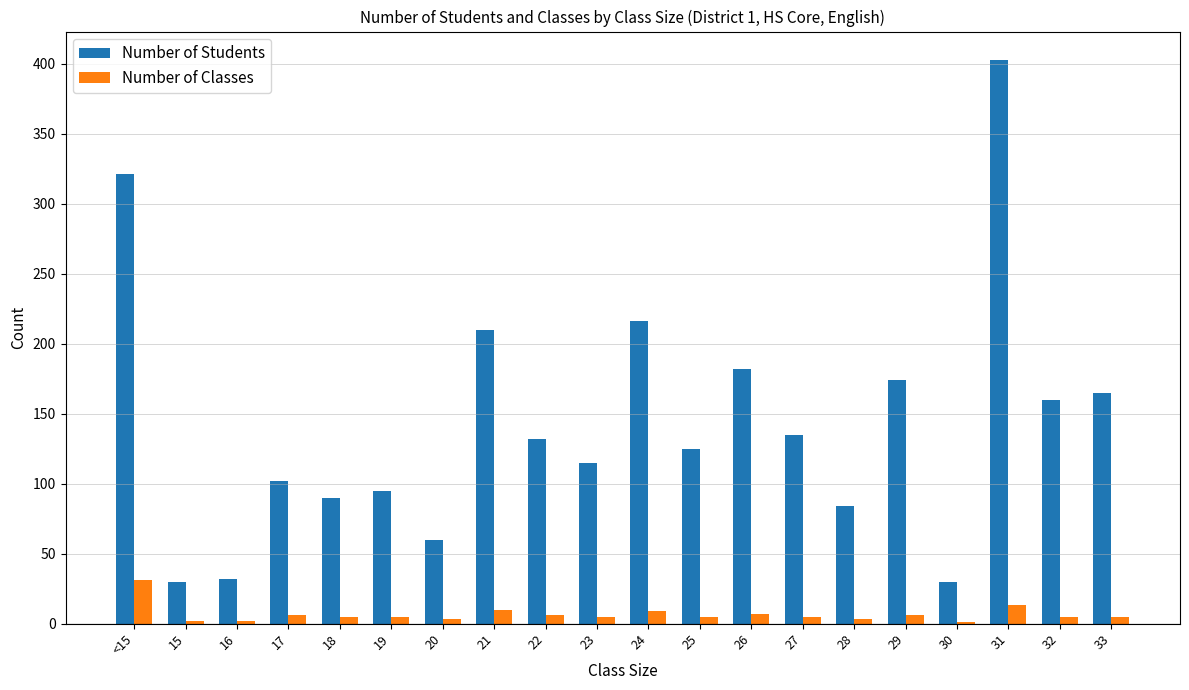

Which category has the highest value in the Number of Classes series?

<15